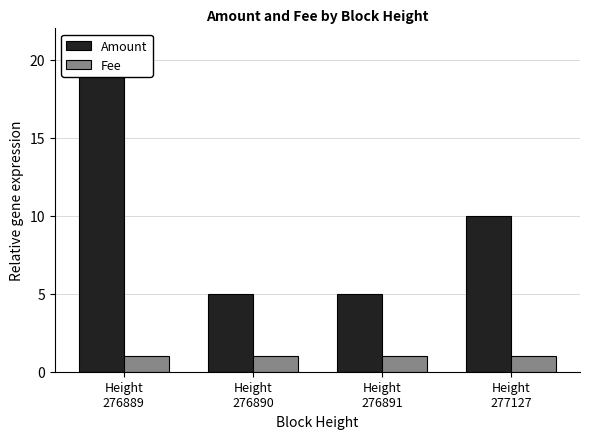

Does the chart contain any negative values?

No